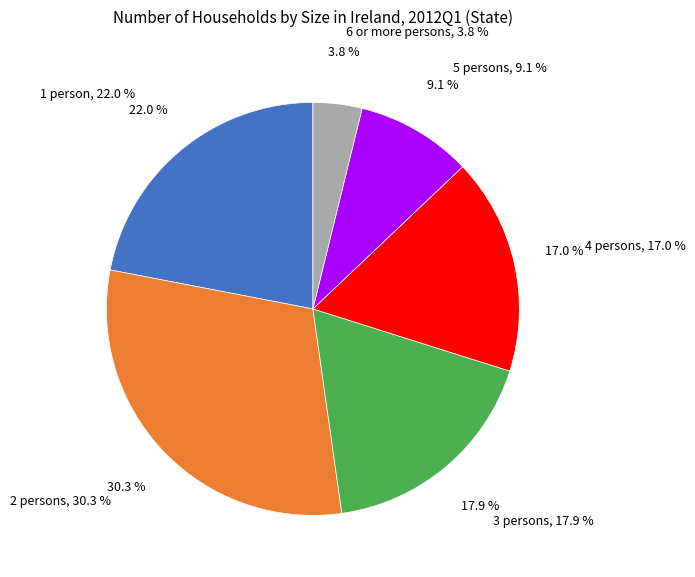

Does any single category account for the majority?

No